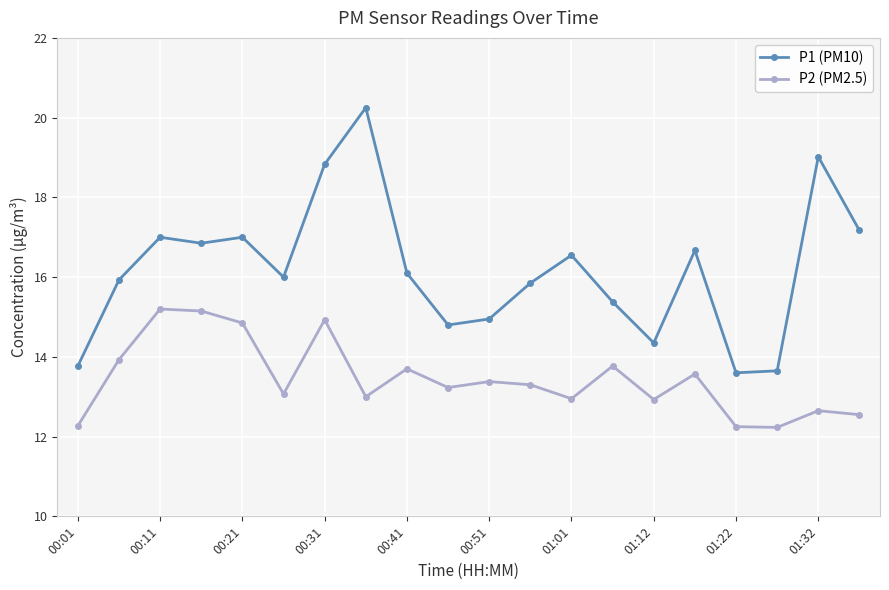

List the series in order of their overall mean, highest first.

P1 (PM10), P2 (PM2.5)